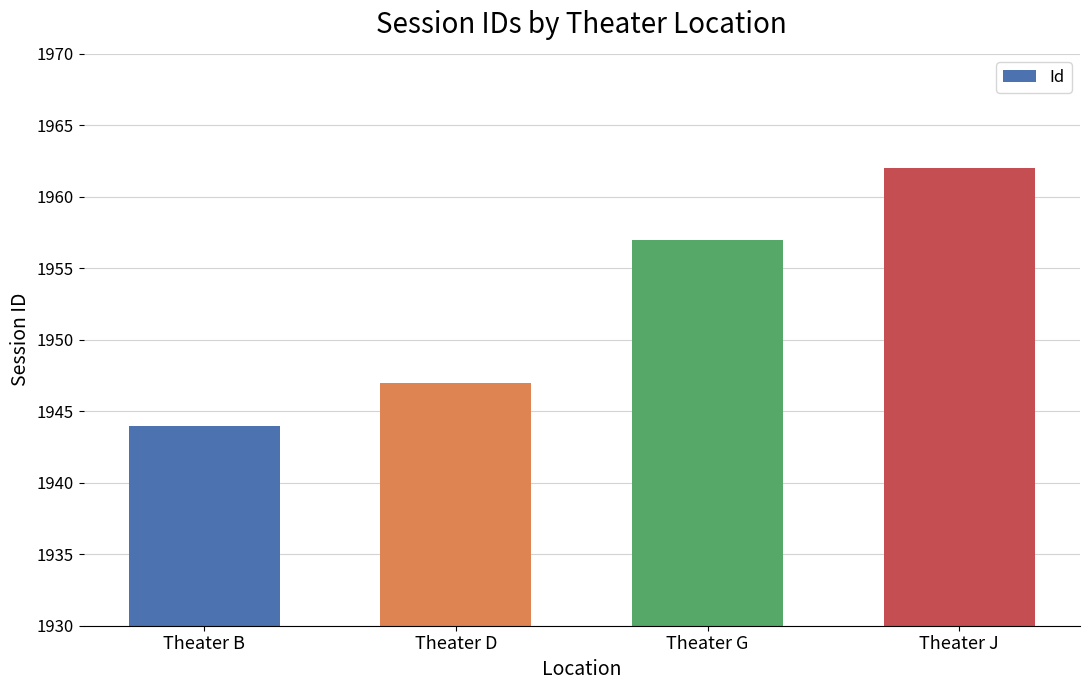

What is the difference between the values at Theater J and Theater B?

18